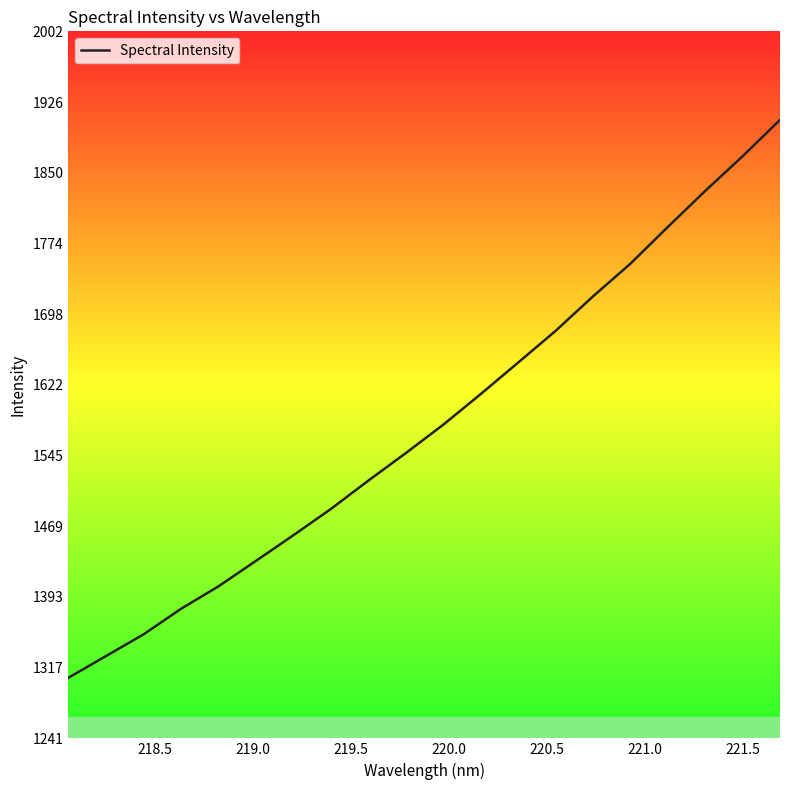

What is the sum of all values?

31597.3